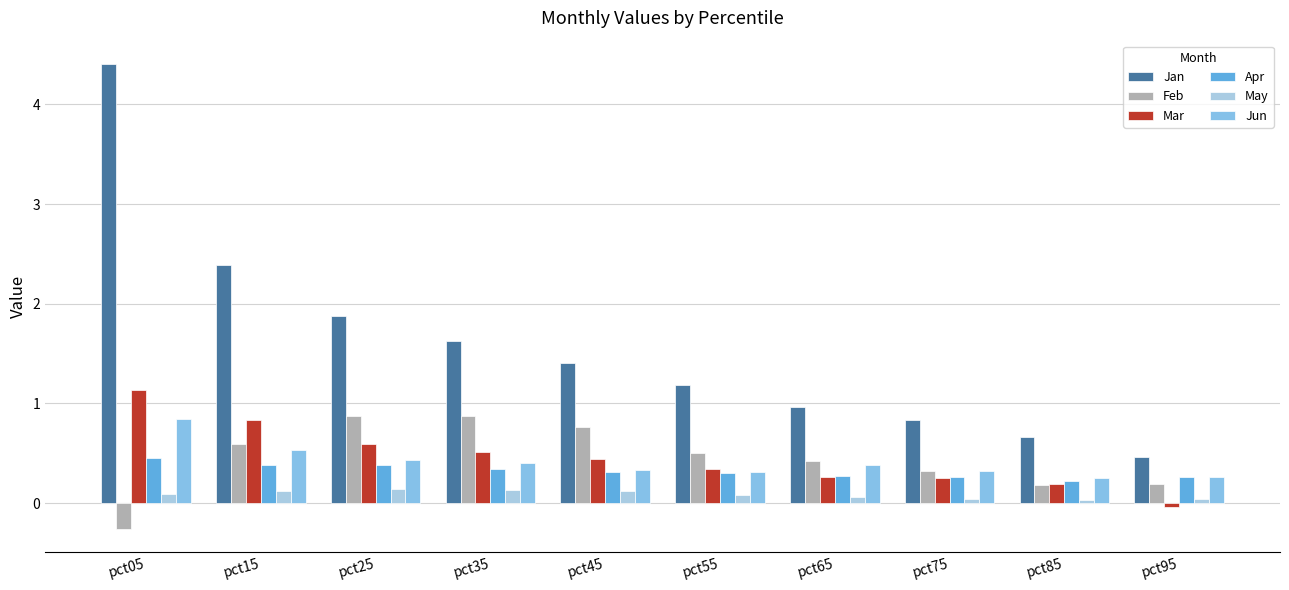

True or false: Jan has a value of 0.9 at pct15.

False